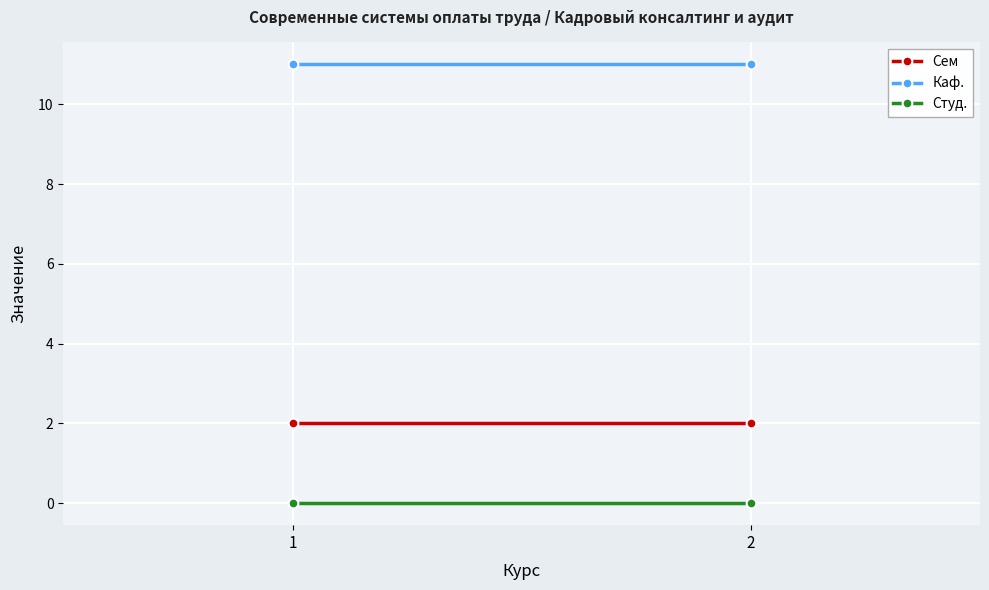

What are all the series names shown in the legend?

Сем, Каф., Студ.